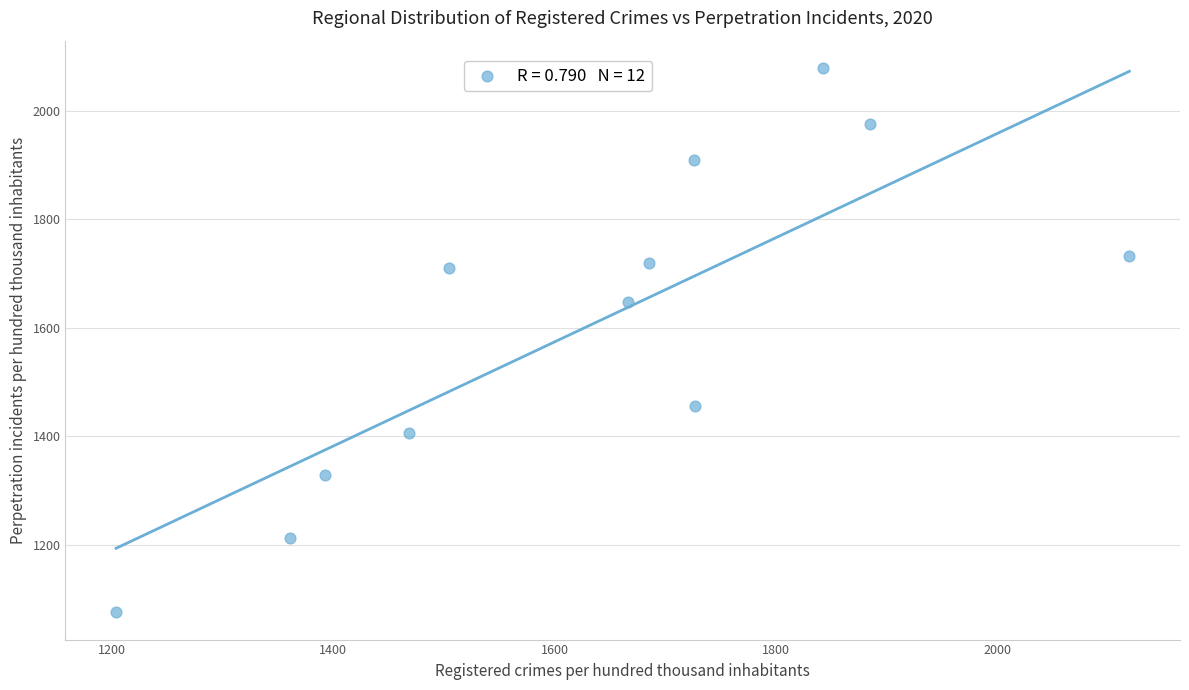

What is the range of X values (max minus min)?

915.2